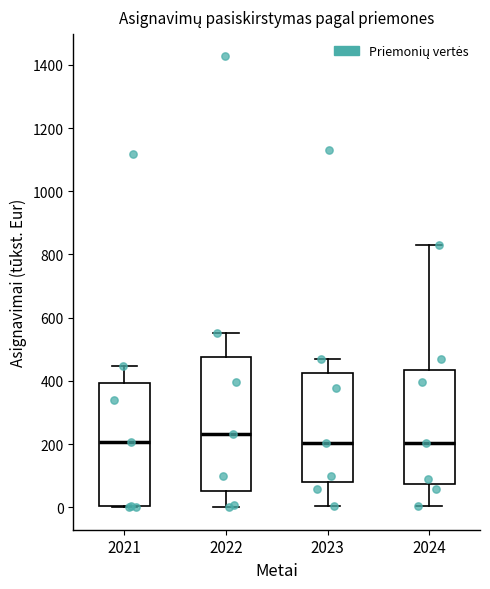

Comparing the boxes themselves (not the whiskers), which one is the tallest?

2022